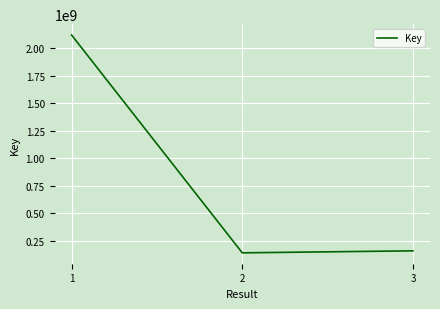

What is the approximate value at 3, to the nearest 50?

157900250